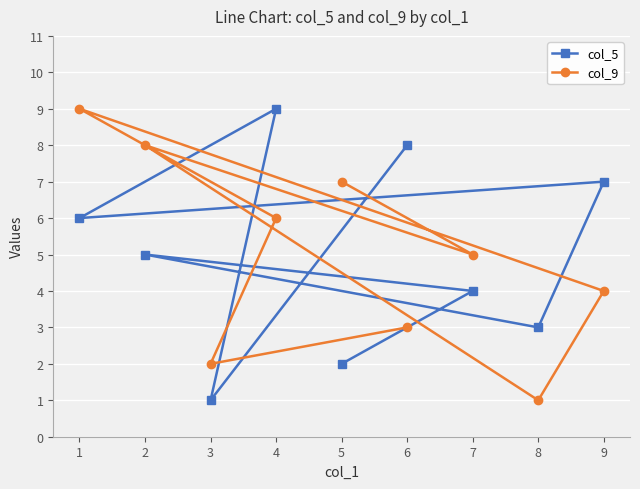

How many lines are shown in the chart?

2